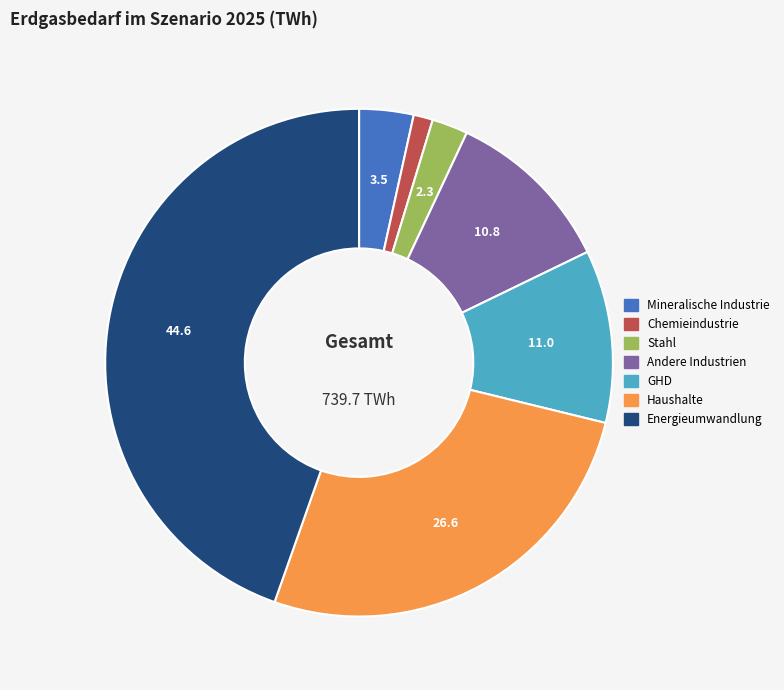

Count the number of slices in the pie.

7